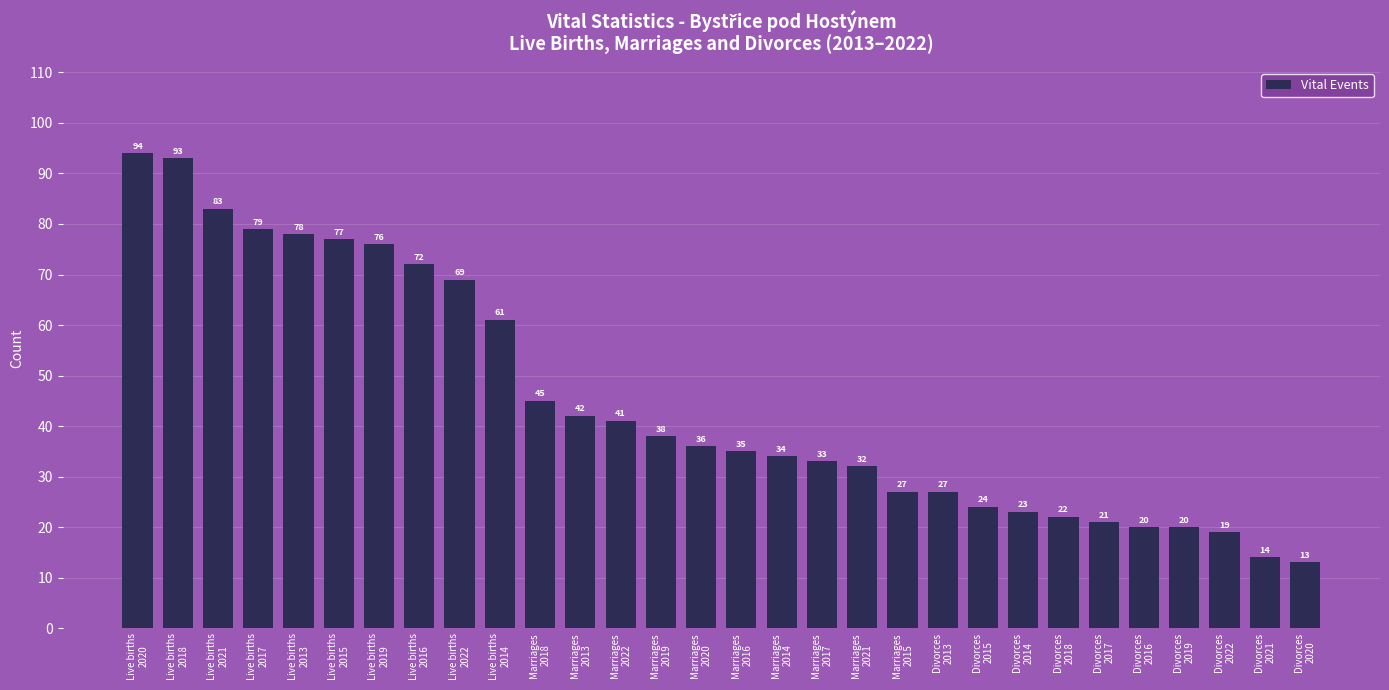

Approximately how many times larger is the value at Divorces
2021 compared to Live births
2022?

0.2